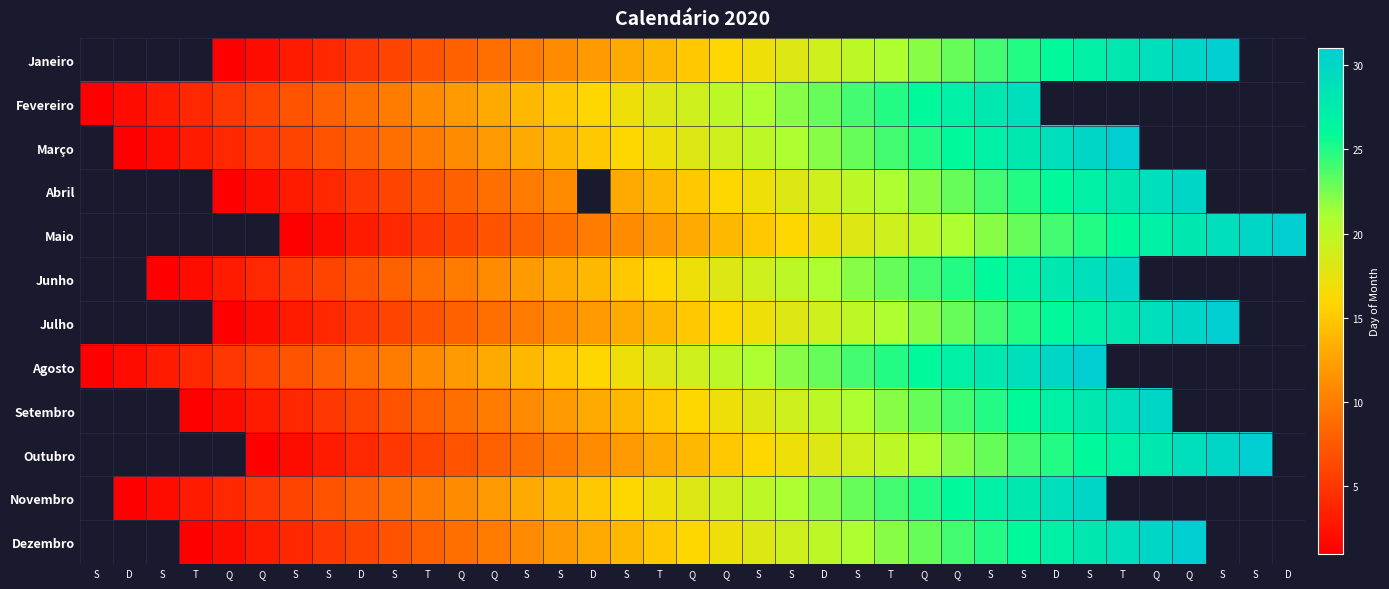

What is the total value across all series at Q?

28